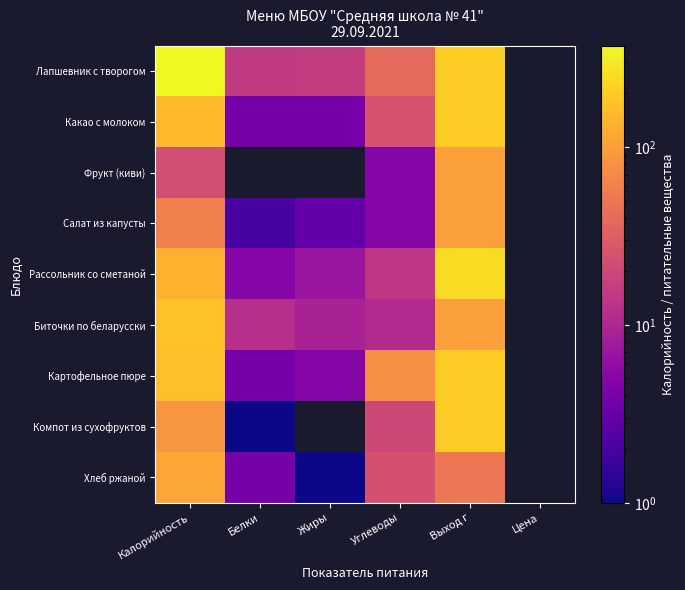

At which category is the sum across all series the highest?

Выход г